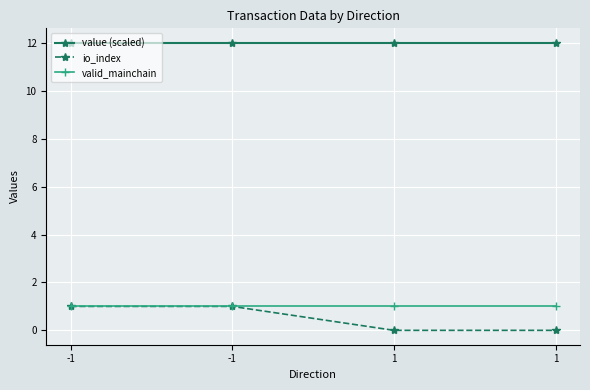

How many distinct data groups are displayed?

3